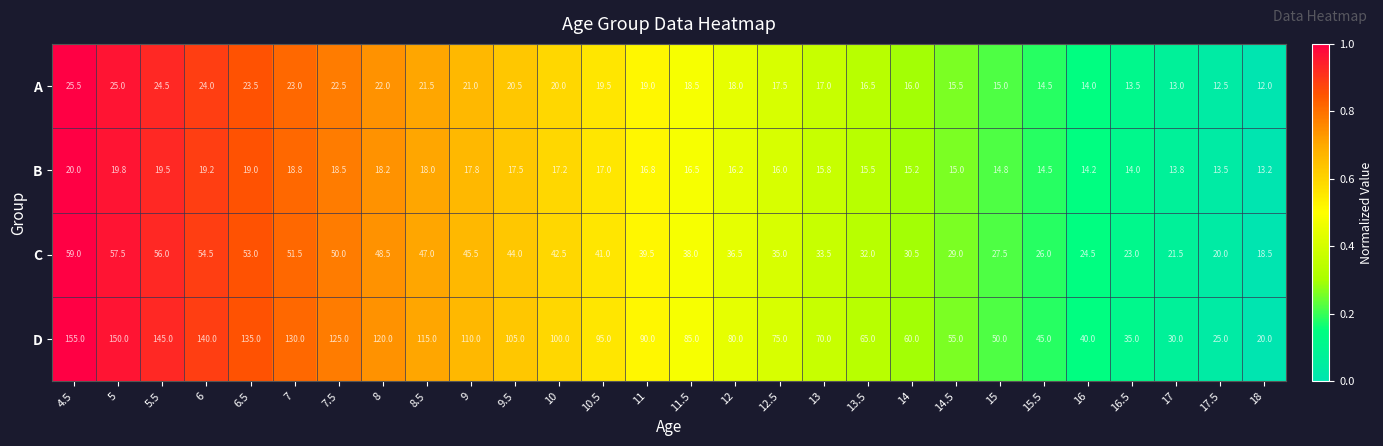

Is it true that D equals 43.0 at 8?

False